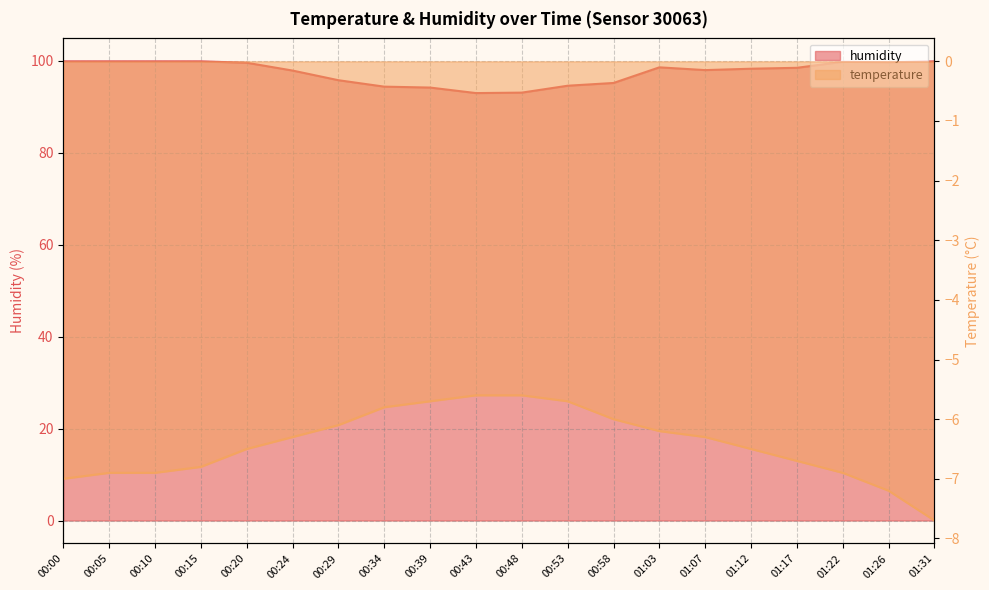

True or false: humidity and temperature cross at least once.

False